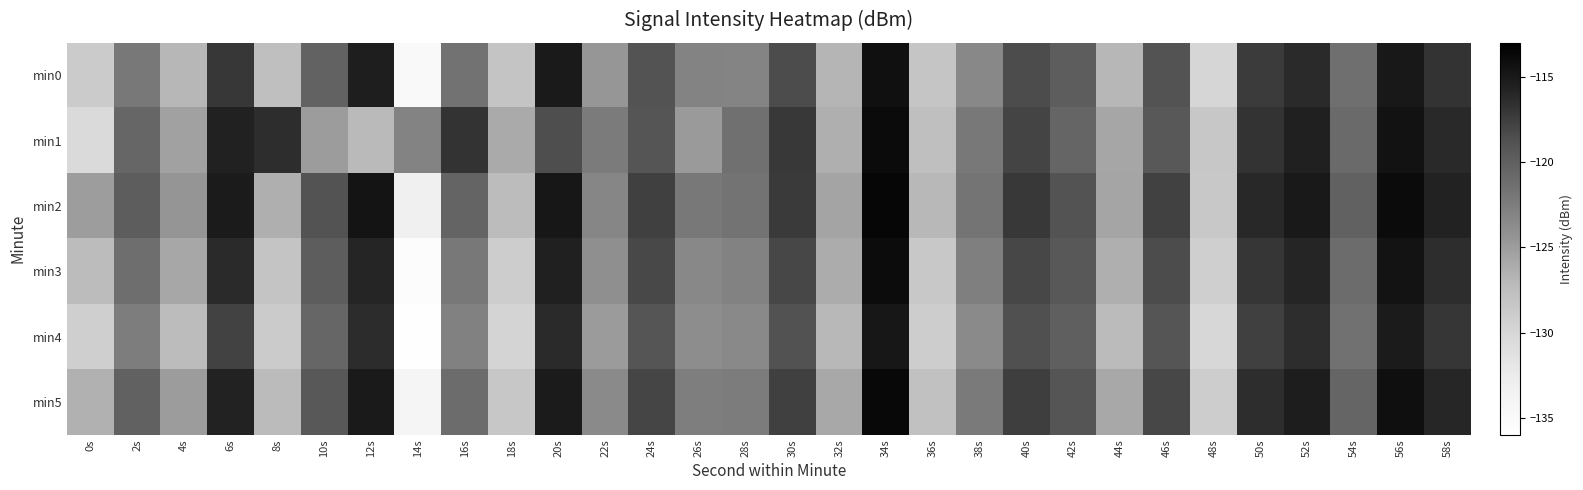

How many categories are shown in the chart?

30